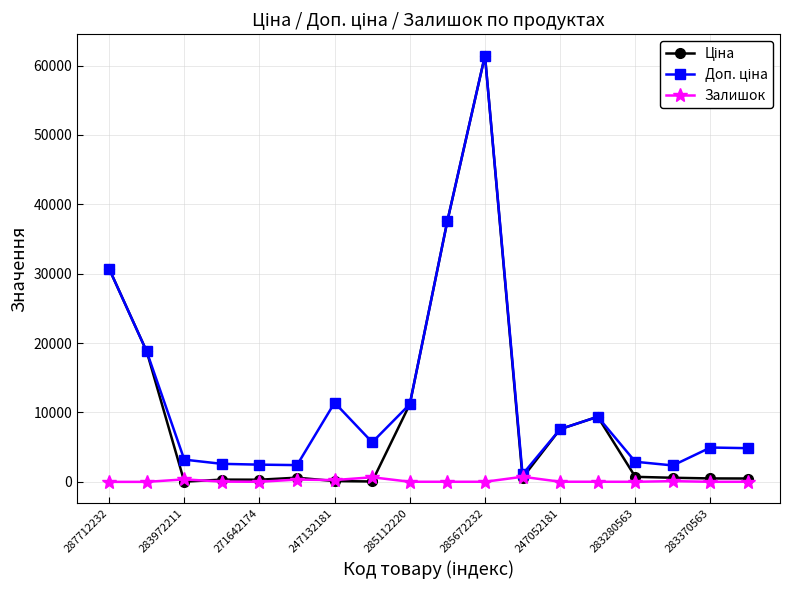

What is the greatest value displayed?

61434.3